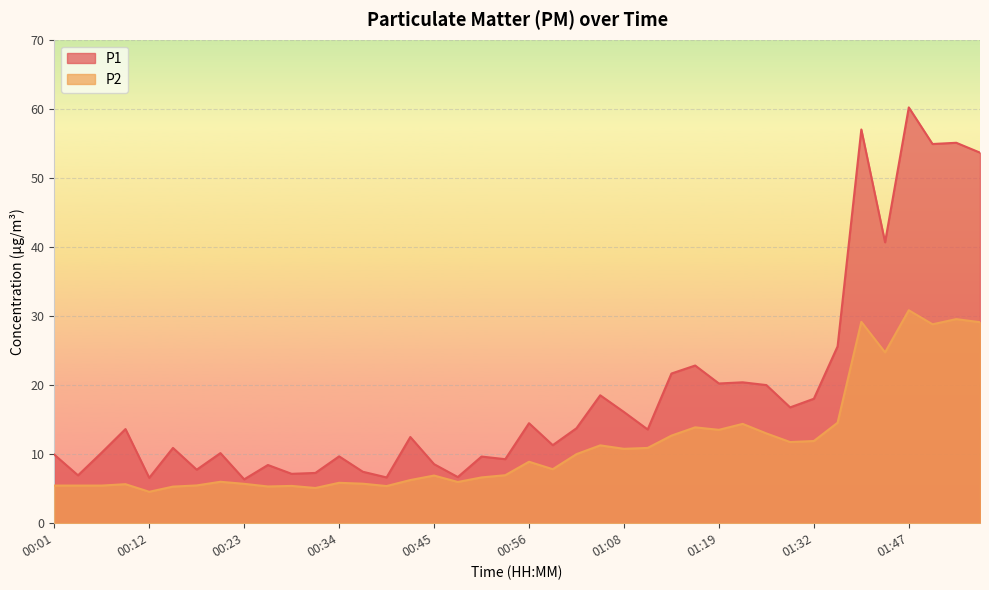

Is it true that P1 equals 7.3 at 00:32?

True